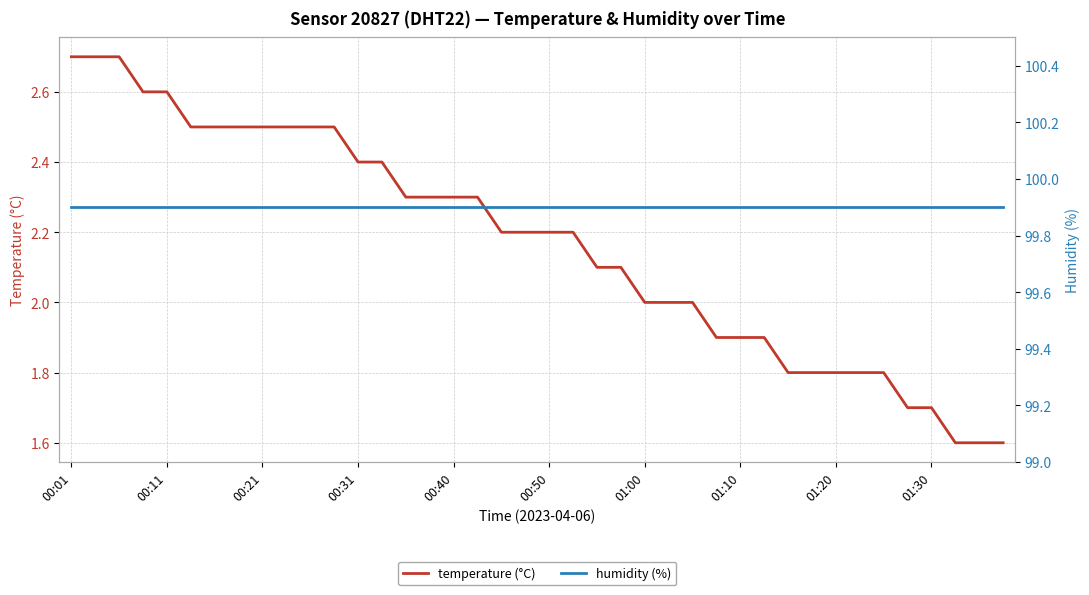

True or false: humidity (%) and temperature (°C) cross at least once.

False